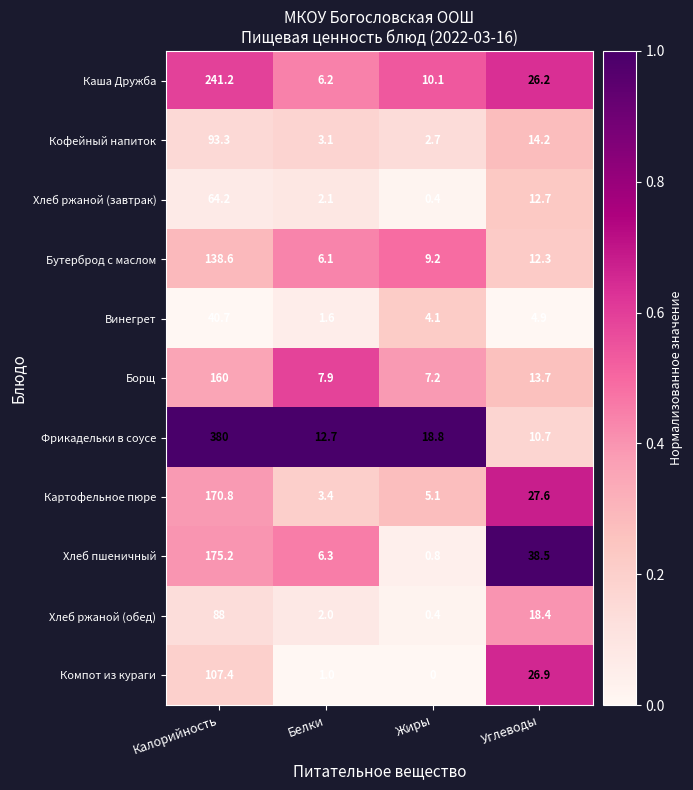

What value does the Кофейный напиток series have at Углеводы?

14.2